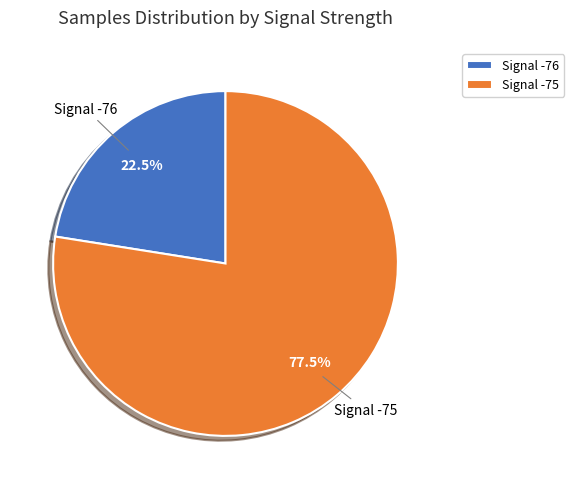

Does Signal -75 represent more than half of the total?

Yes